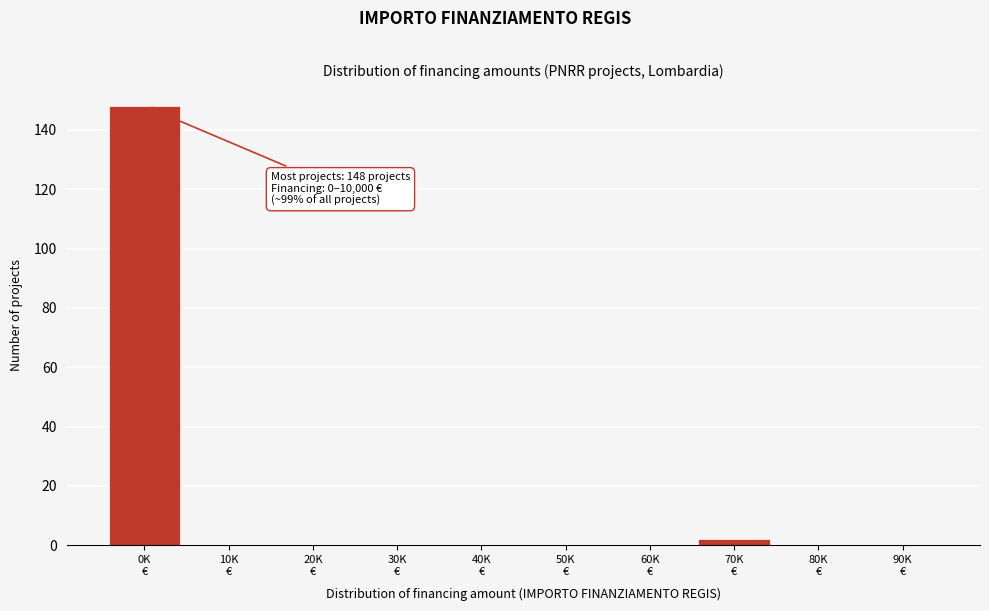

What is the greatest value displayed?

148